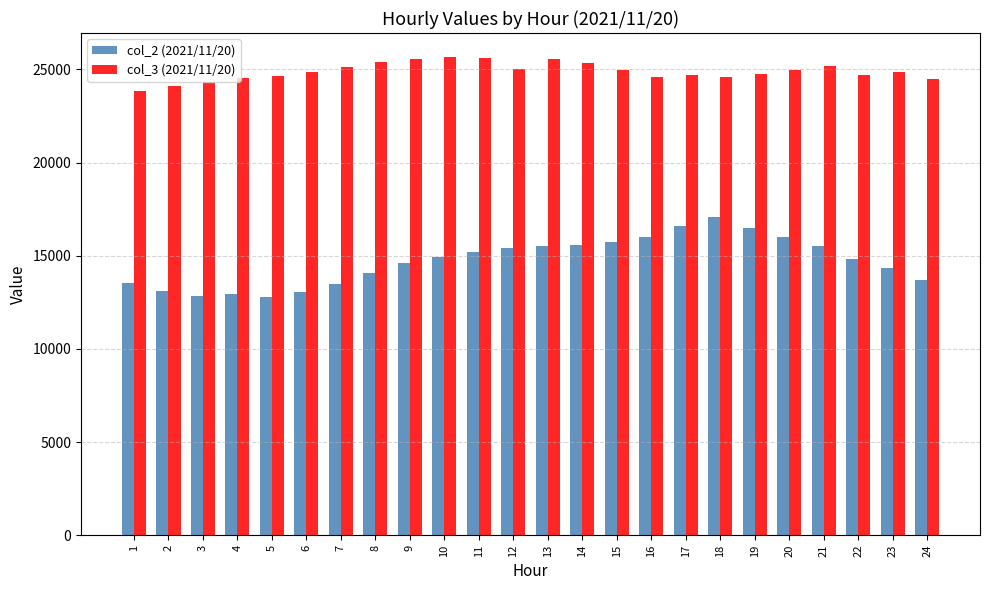

What is the sum of all col_2 (2021/11/20) values?

353503